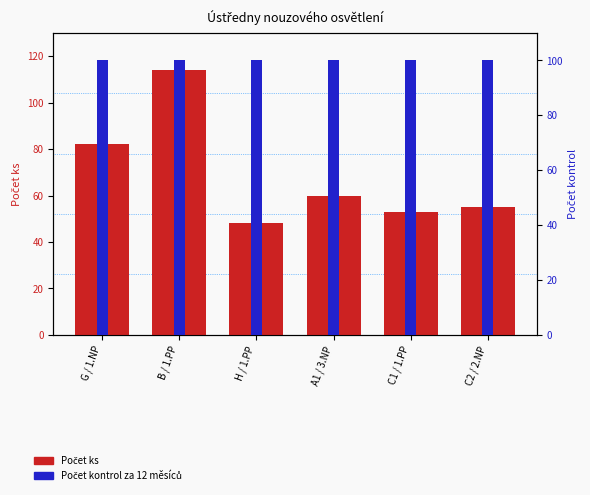

Which series has the largest range (max minus min)?

Počet ks